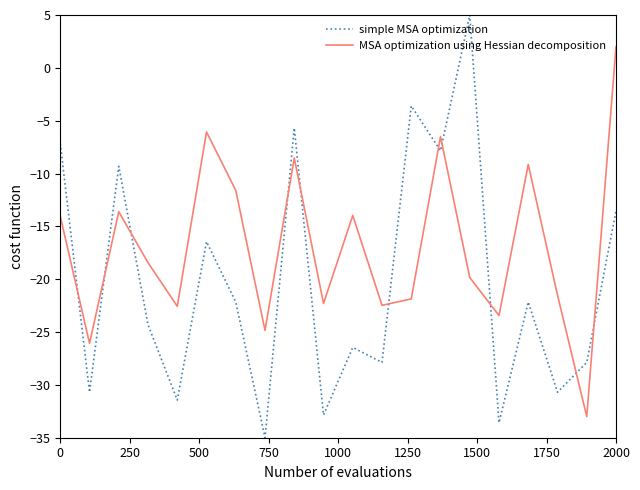

What is the maximum value for MSA optimization using Hessian decomposition?

2.0